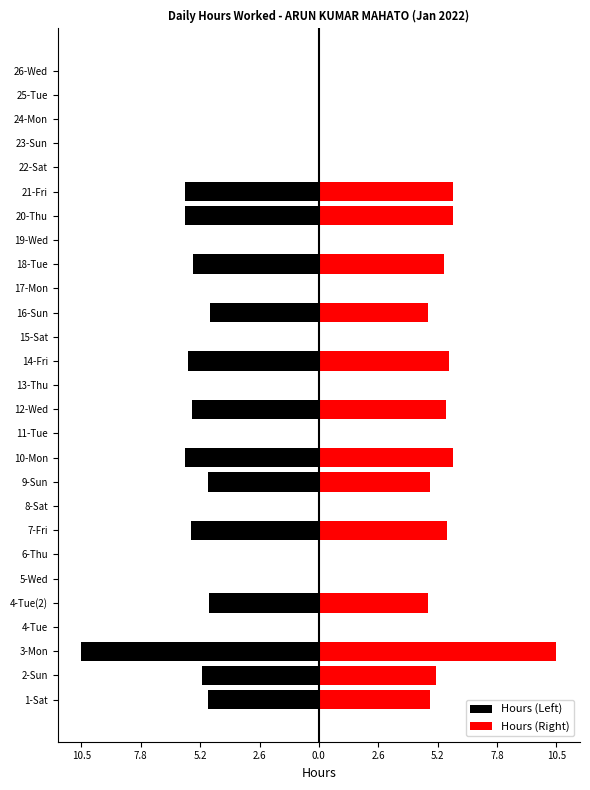

How many bars are there in total?

54